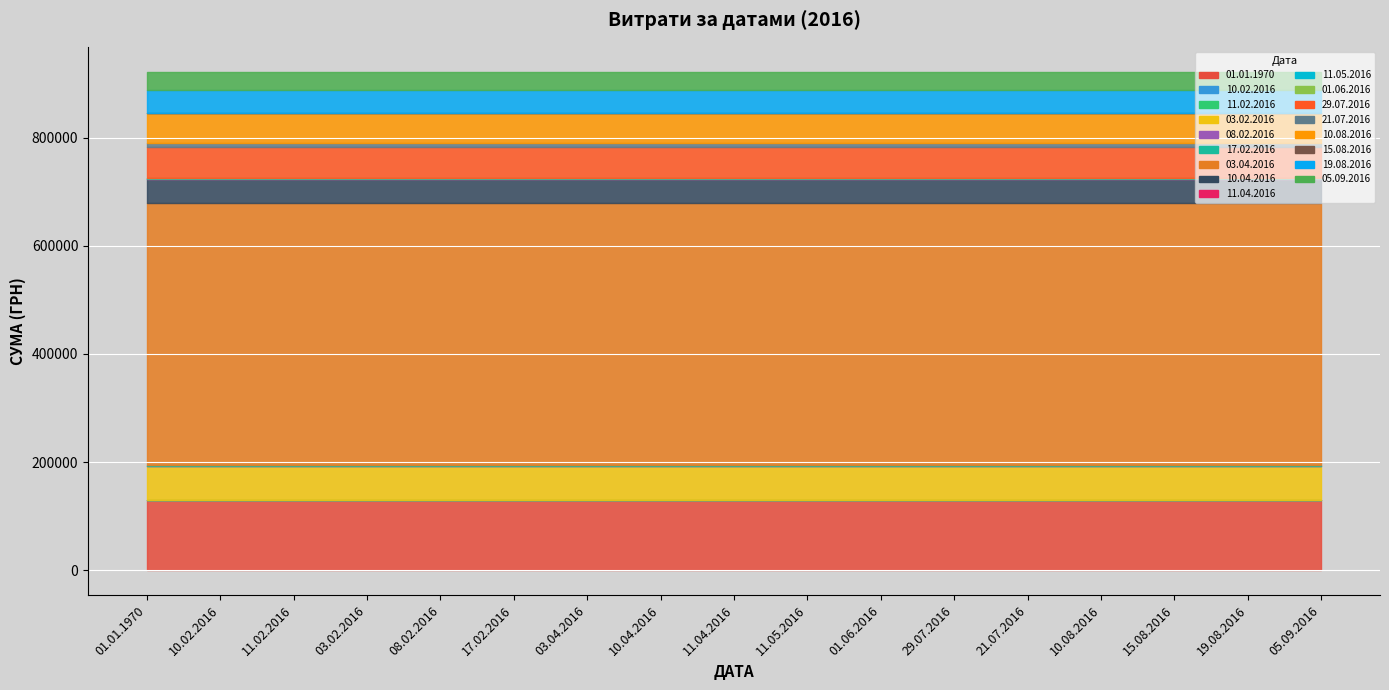

What is the label of the 5th point from the right?

21.07.2016